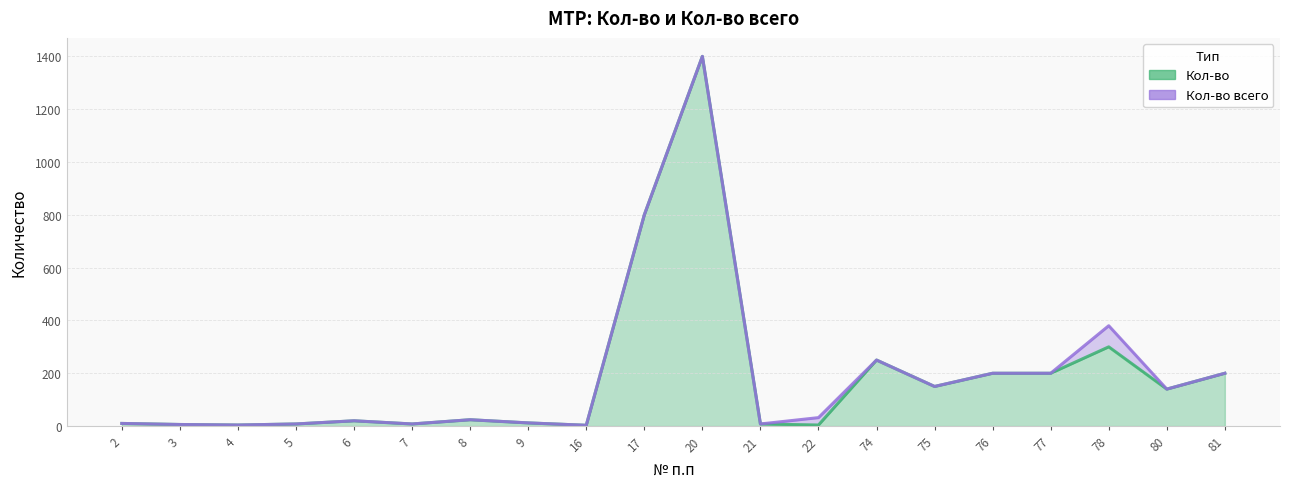

What is the difference between the Кол-во всего values at 2 and 4?

6